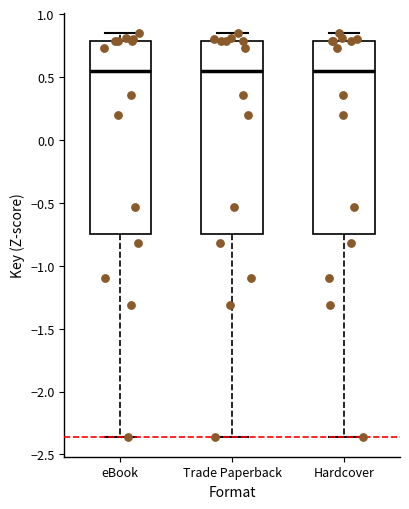

Where does the upper whisker of the box for Trade Paperback end on the y-axis? The values are not printed on the chart, so give them approximately, as read against the axis.

0.85